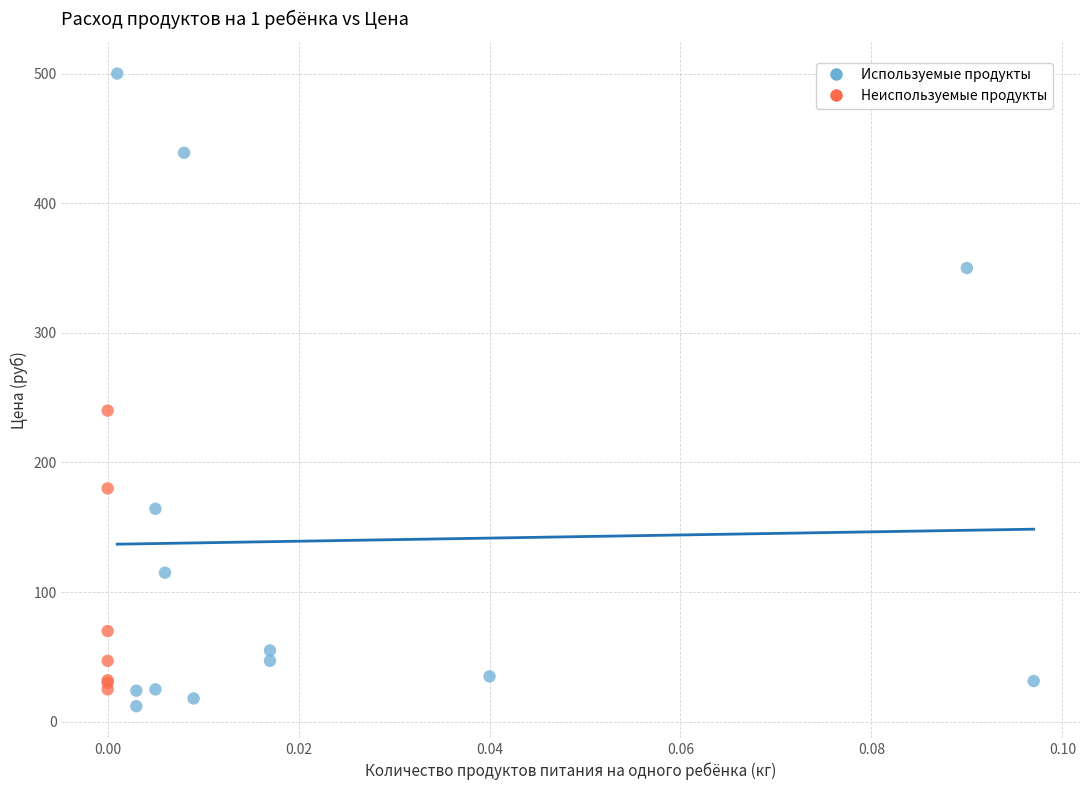

Which series has the widest spread of Y values?

Используемые продукты